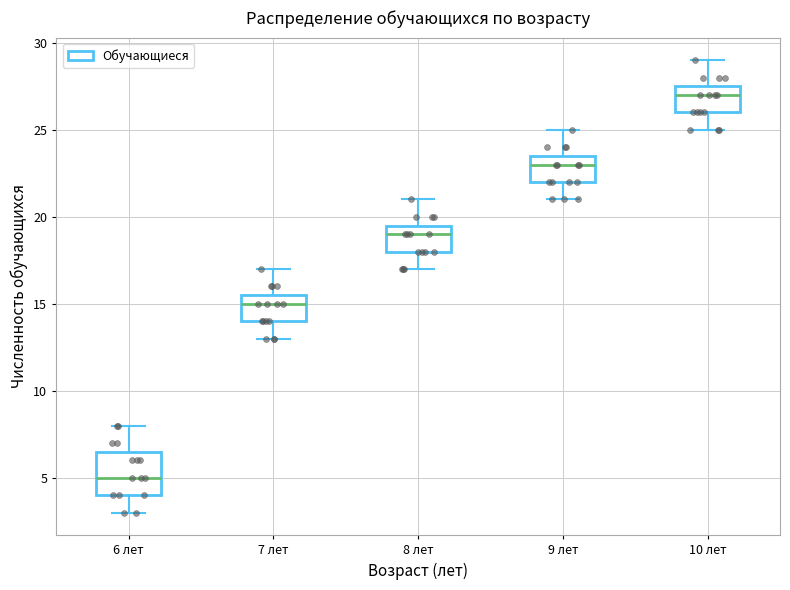

Comparing the boxes themselves (not the whiskers), which one is the tallest?

6 лет